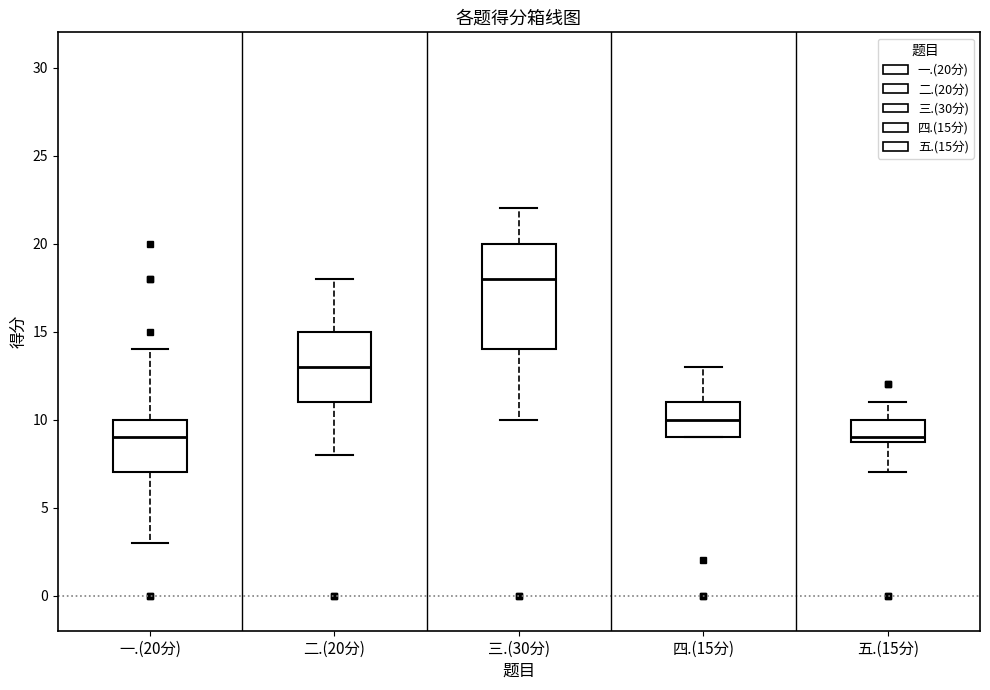

Which box is the tallest, from its lower edge to its upper edge?

三.(30分)